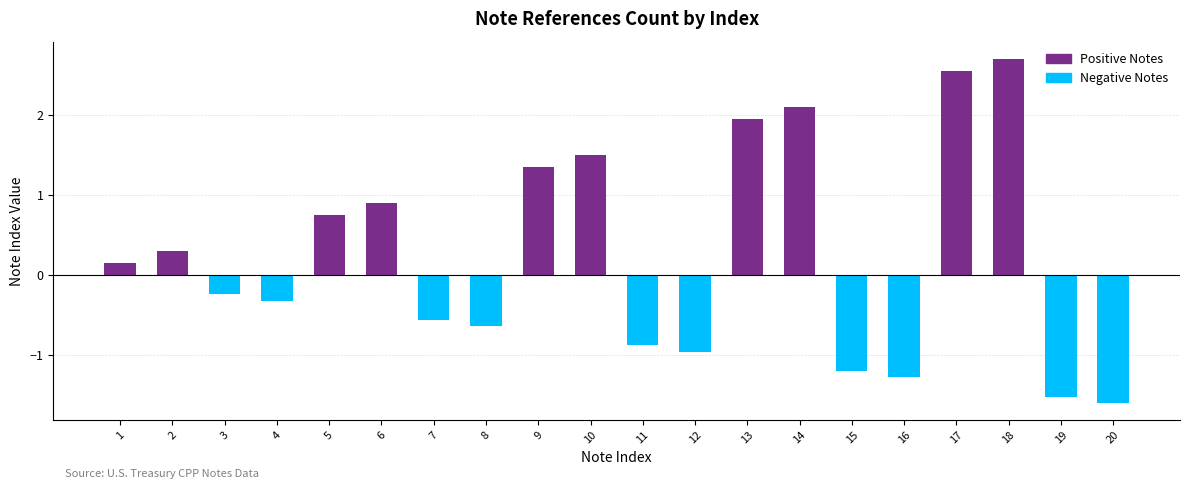

What is the average value?

0.3